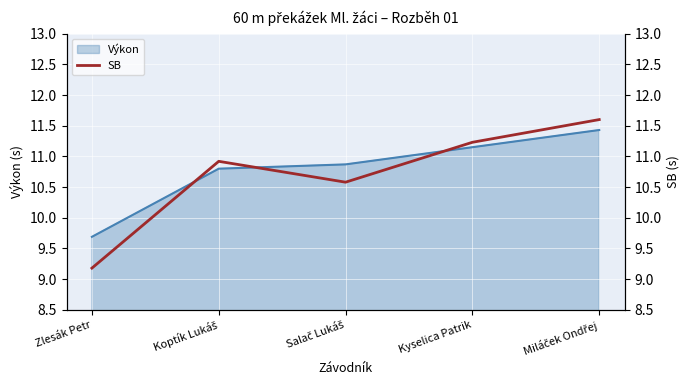

Where is Výkon nearest to the value 10?

Zlesák Petr